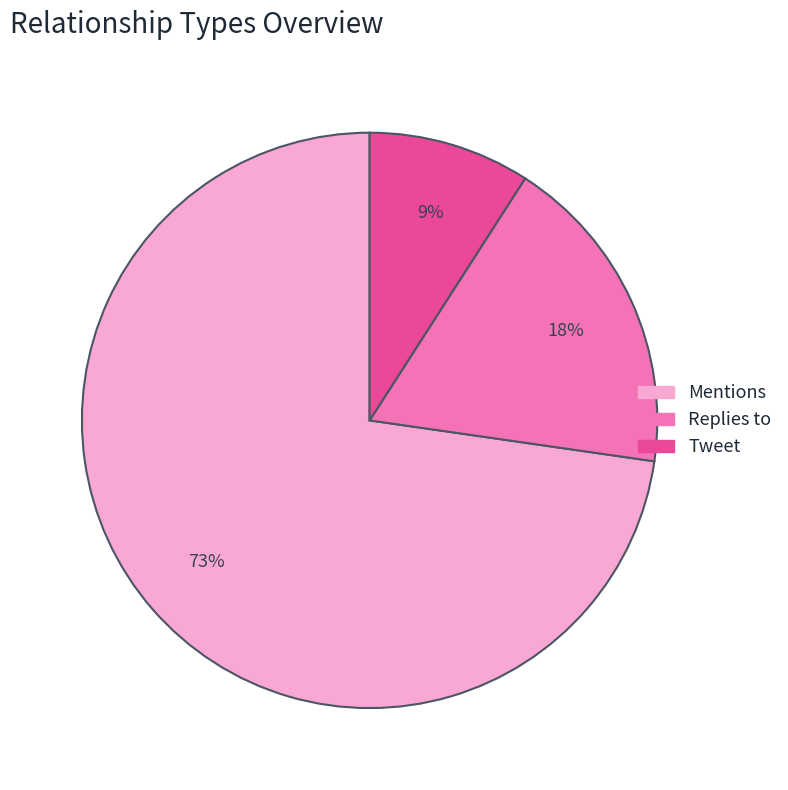

Rank the categories by value from highest to lowest.

Mentions, Replies to, Tweet